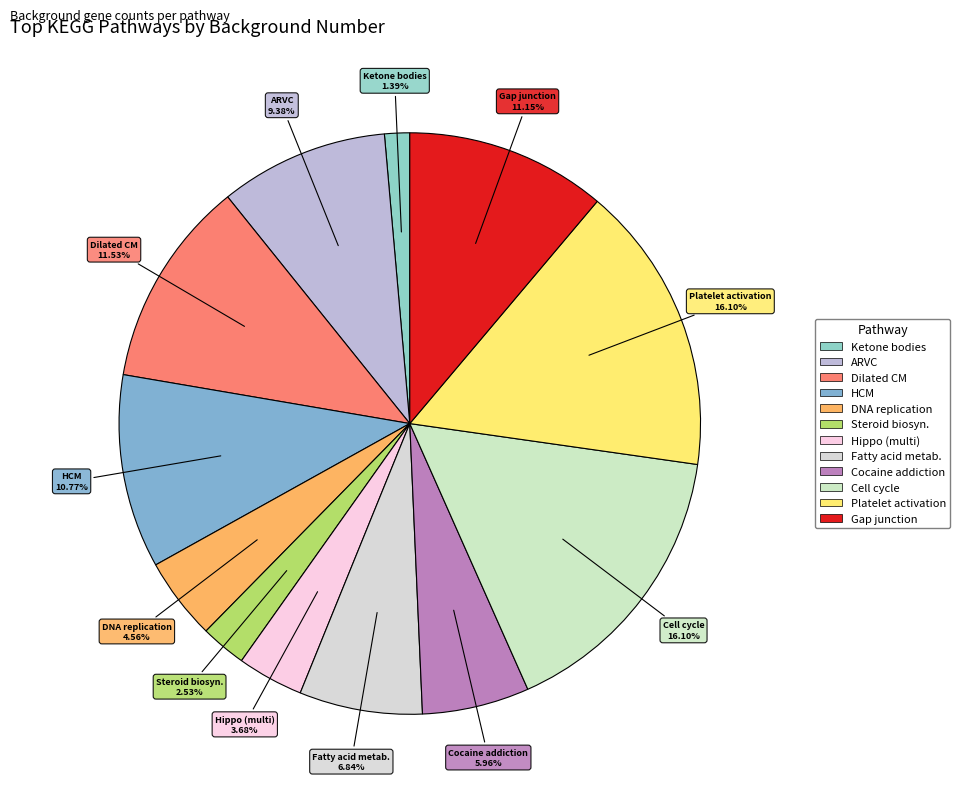

Is there any slice that represents more than half of the pie?

No